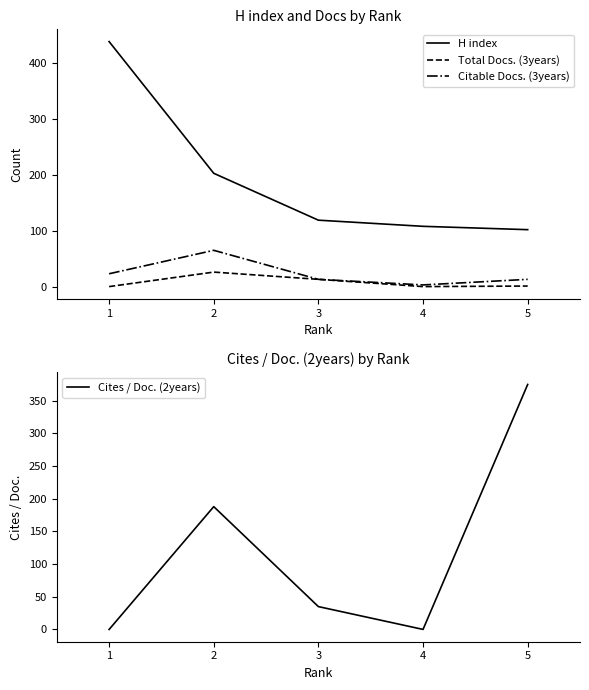

What is the sum of the Citable Docs. (3years) values at 1 and 4?

26